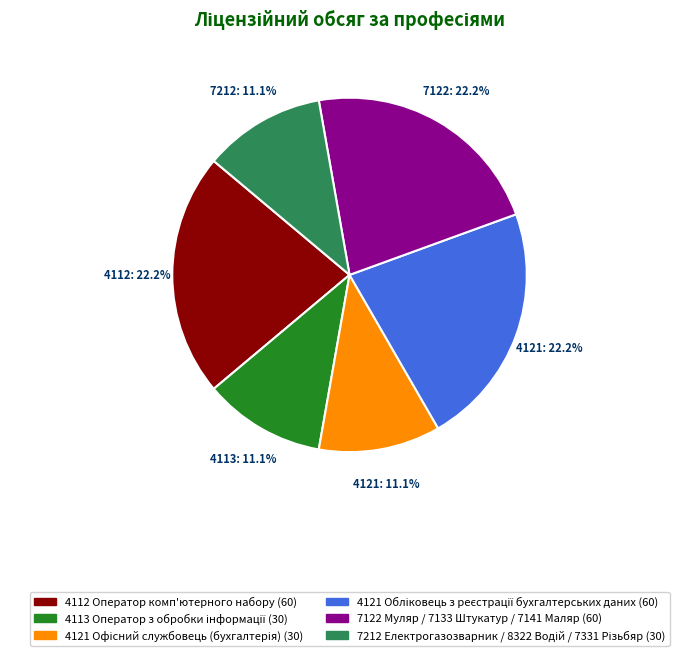

Is 4112 Оператор комп'ютерного набору the majority of the pie?

No